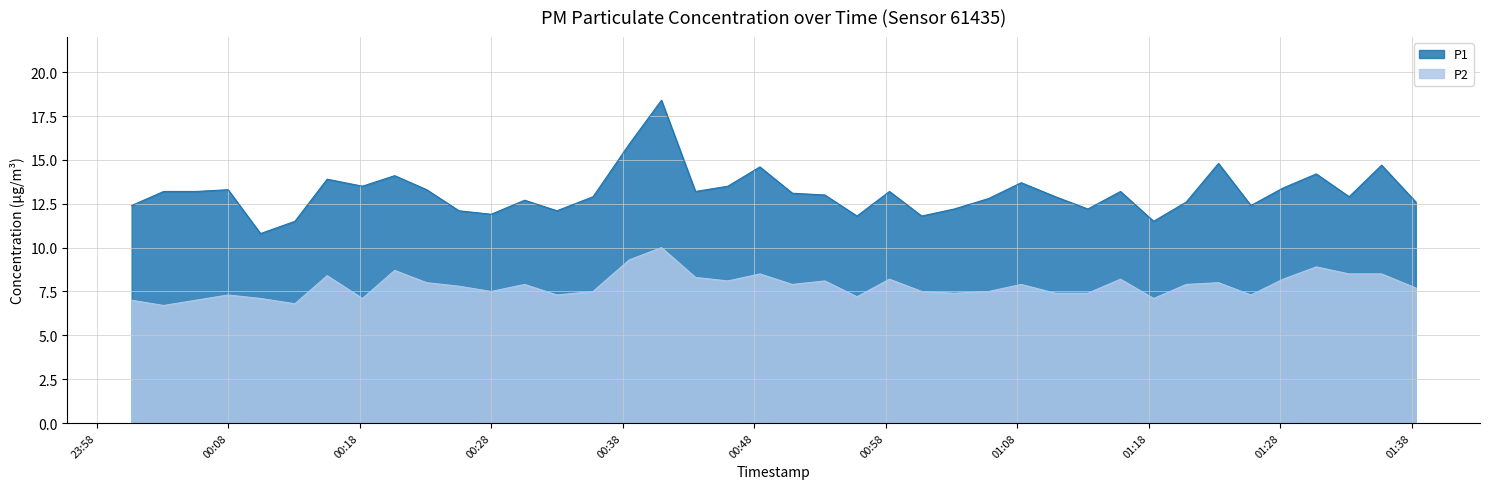

What is the spread (max minus min) of values at 2023-03-21T00:33:00?

4.8